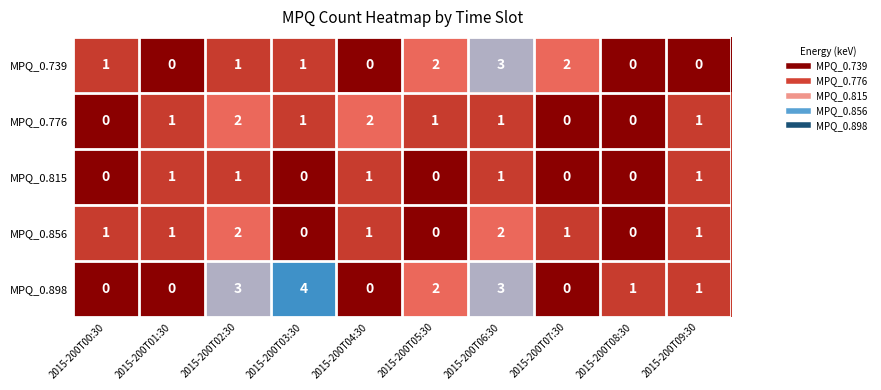

The value of MPQ_0.776 at 2015-200T08:30 is 0. True or false?

True